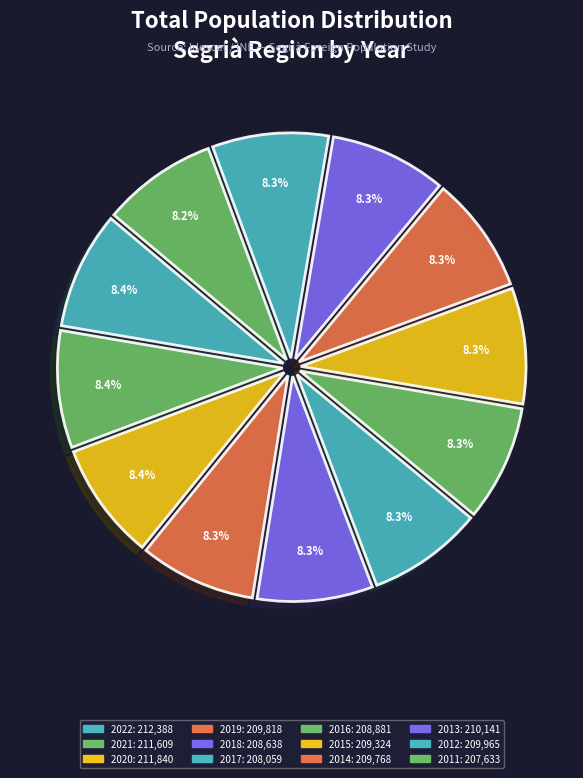

True or false: 2020 accounts for 8% of the total.

True